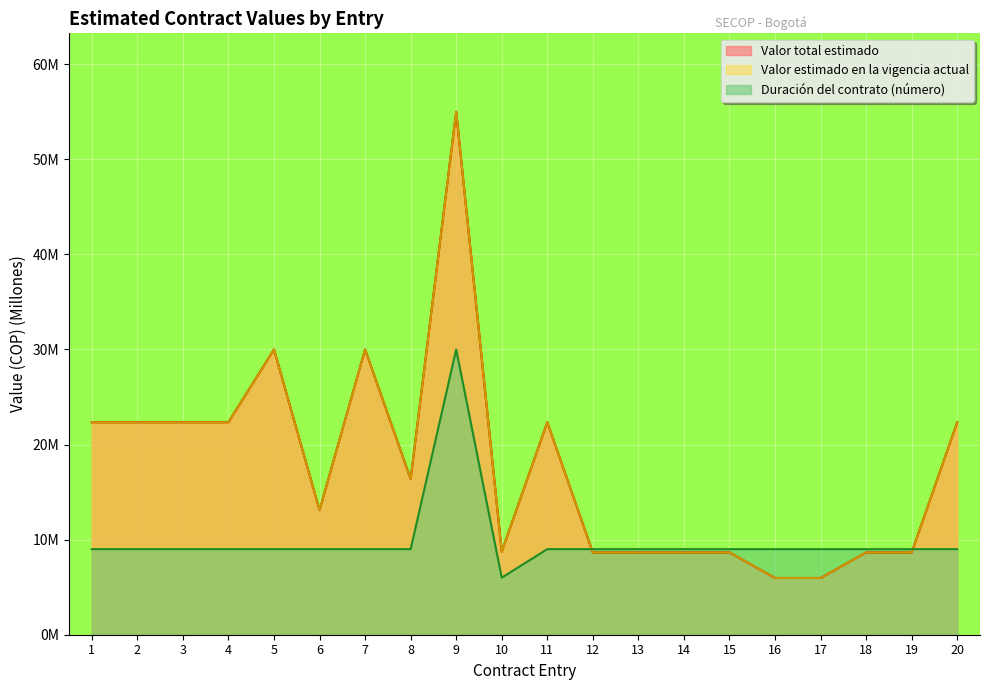

What is the approximate value of Valor total estimado at 14?

8.6